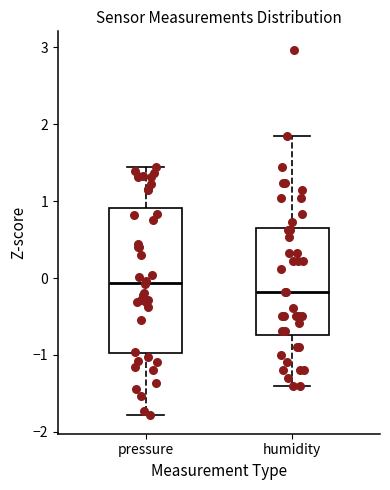

Reading left to right, transcribe this box plot: for each box, give where its median line is, the range the box spans, and where its two whiskers end, as read against the y-axis. The values are not printed on the chart, so give them approximately, as read against the axis.

pressure: median -0.1, box -1.0 to 0.9, whiskers -1.8 to 1.4
humidity: median -0.2, box -0.7 to 0.7, whiskers -1.4 to 1.9